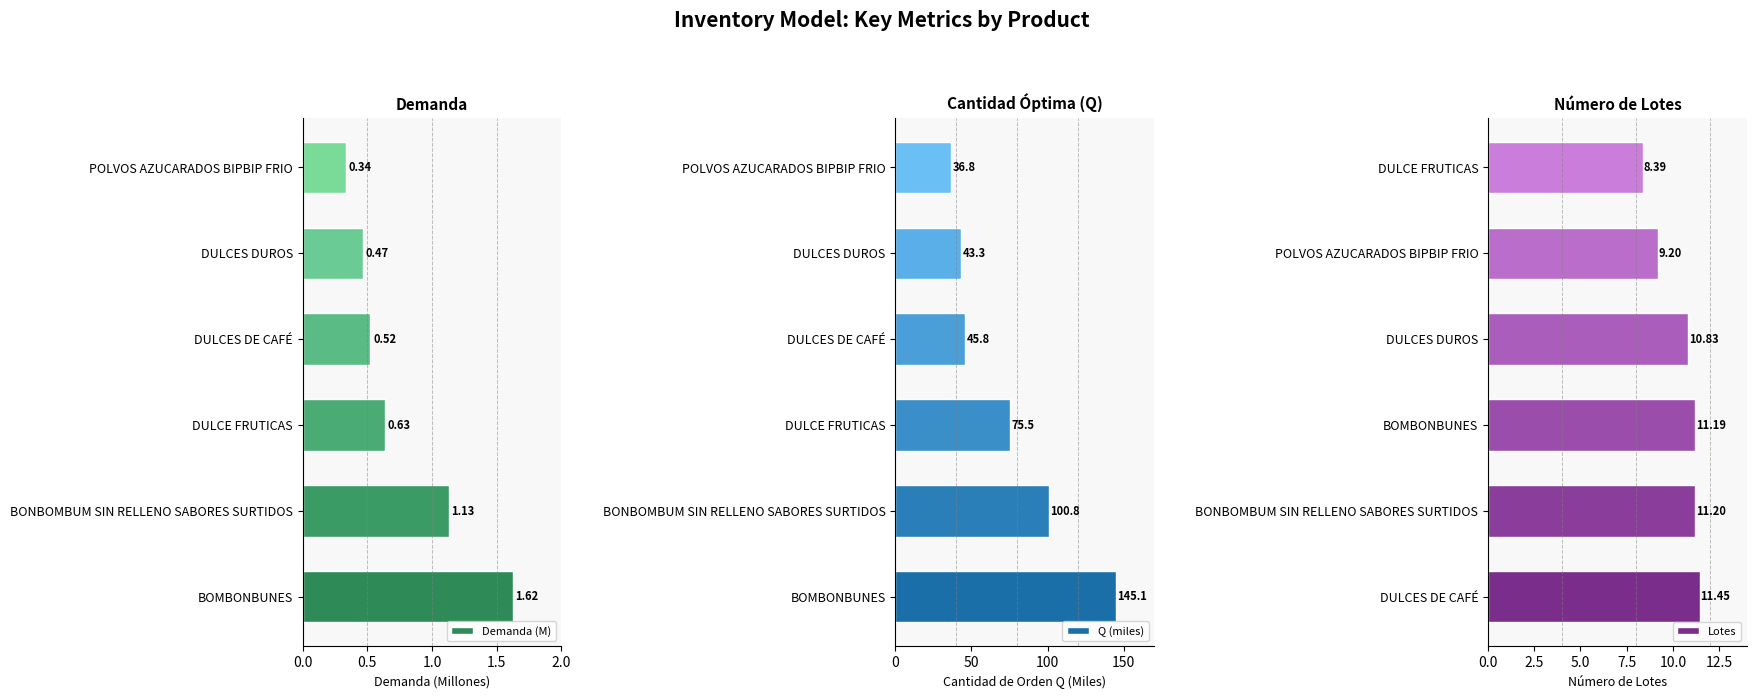

Which category has the highest value in the Demanda (M) series?

BOMBONBUNES